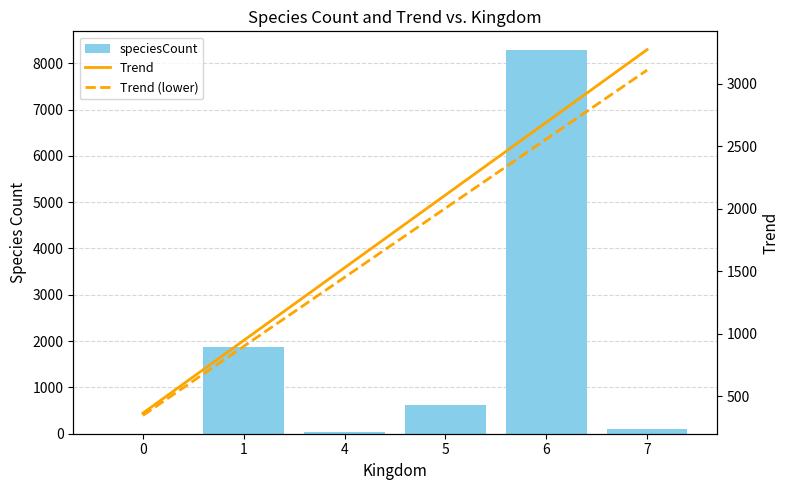

At which category is the sum across all series the highest?

6